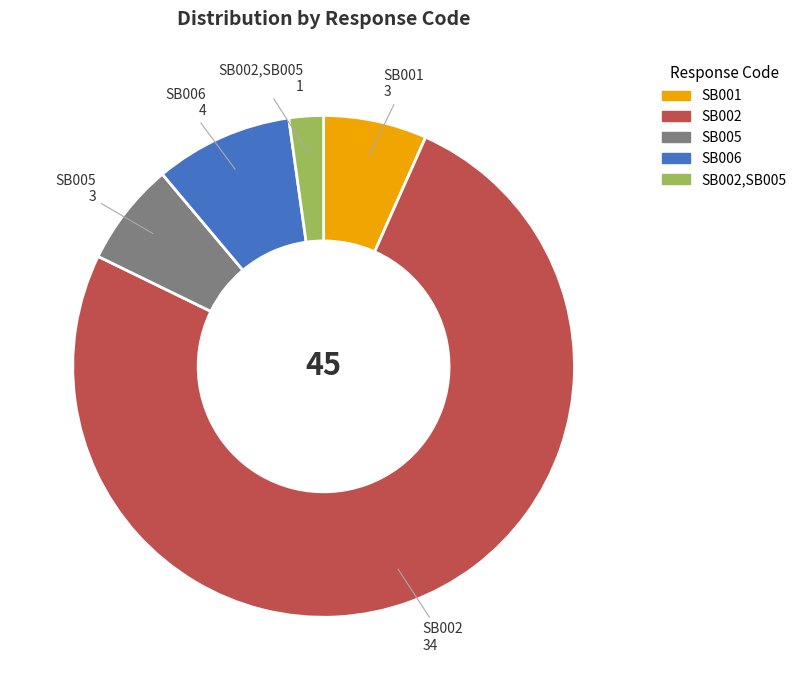

Approximately how many times larger is the value at SB006 compared to SB005?

1.3